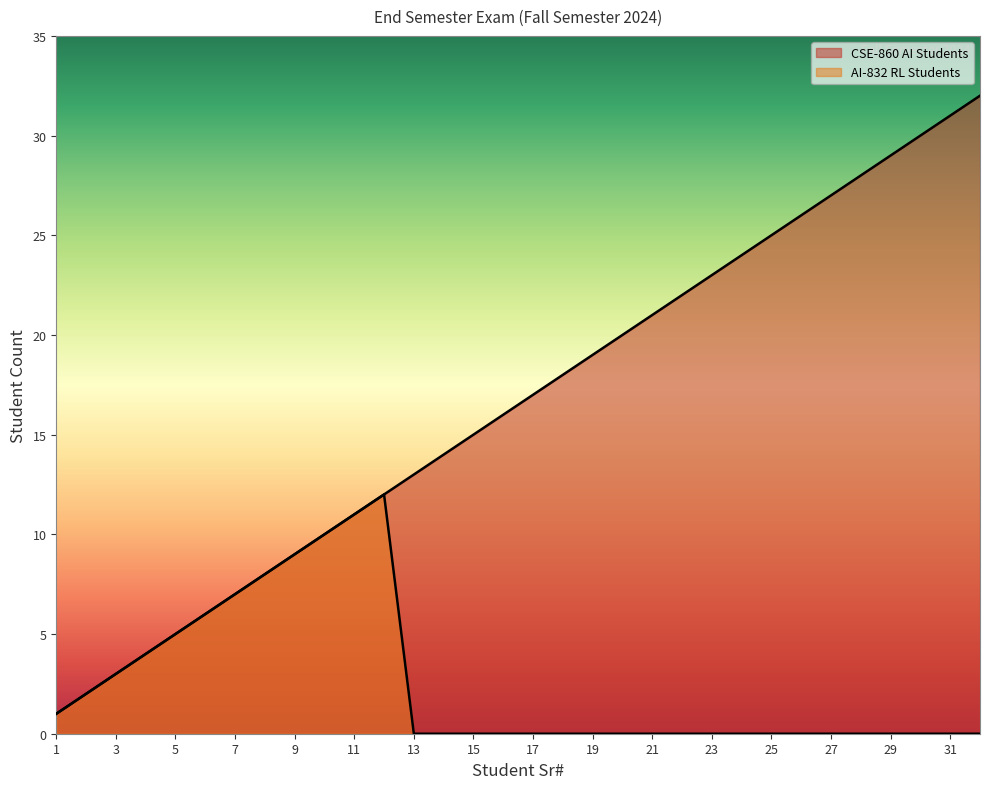

True or false: AI-832 RL Students has a value of 4 at 31.

False